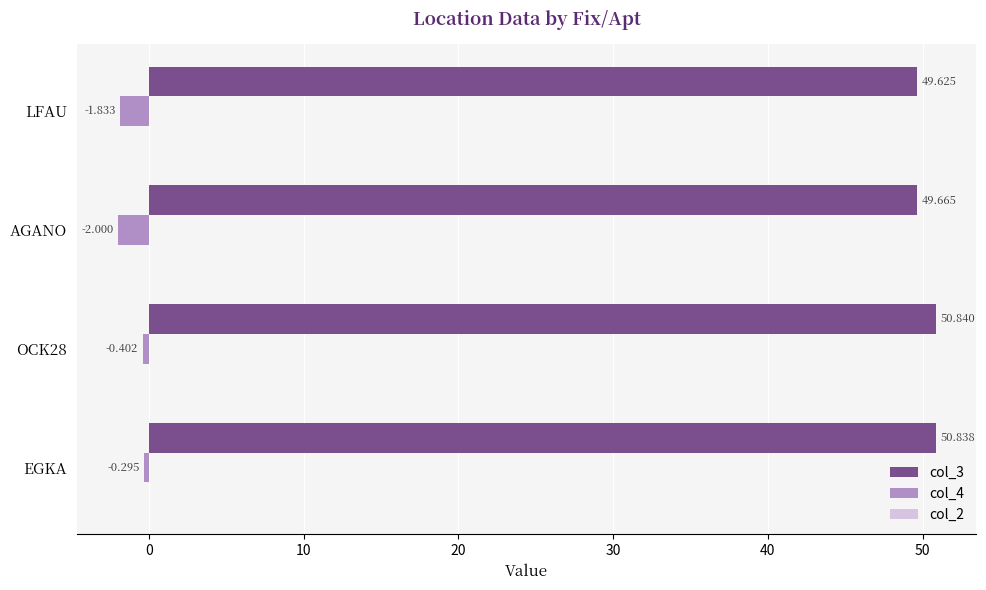

Where is col_3 nearest to the value 50?

AGANO